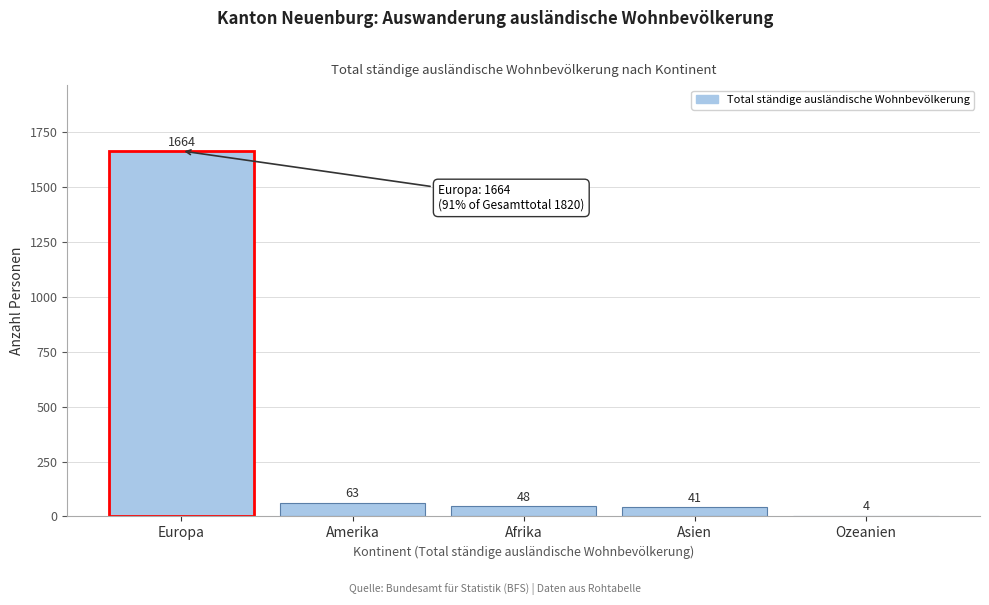

Reading left to right, what are all the values shown in this chart?

Europa=1664	Amerika=63	Afrika=48	Asien=41	Ozeanien=4